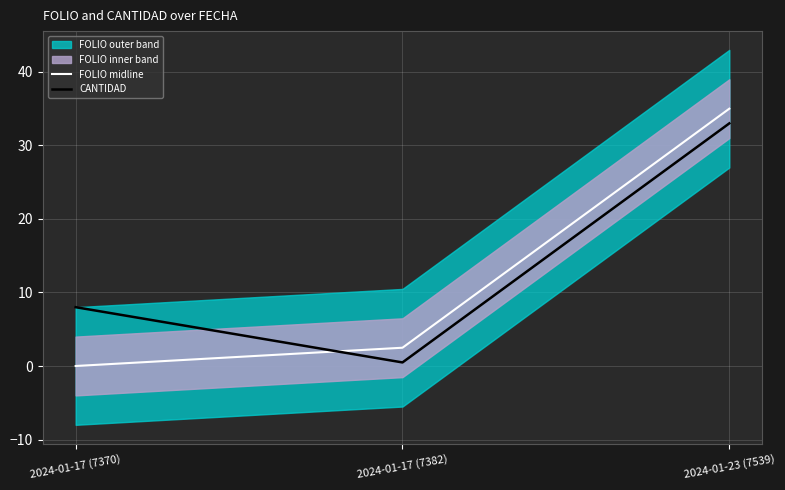

Reading right to left, list all the values displayed in this chart.

FOLIO midline: 2024-01-23 (7539)=35.0	2024-01-17 (7382)=2.5	2024-01-17 (7370)=0.0
CANTIDAD: 2024-01-23 (7539)=33.0	2024-01-17 (7382)=0.5	2024-01-17 (7370)=8.0